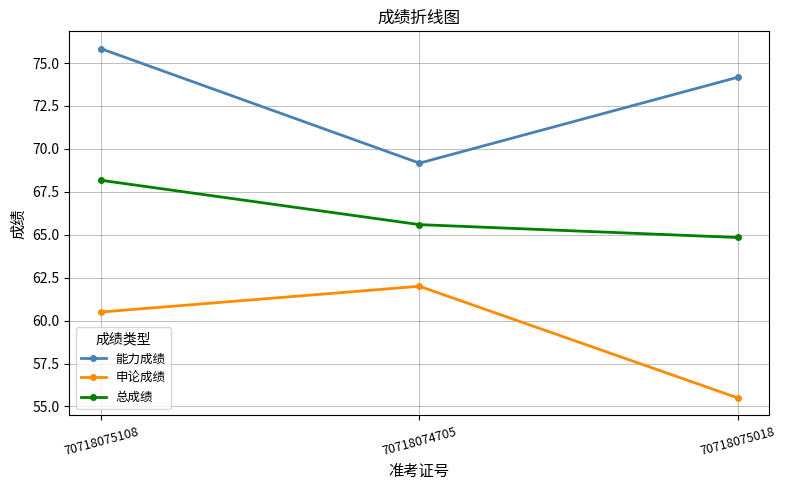

Which series changed the most between 70718075108 and 70718075018?

申论成绩